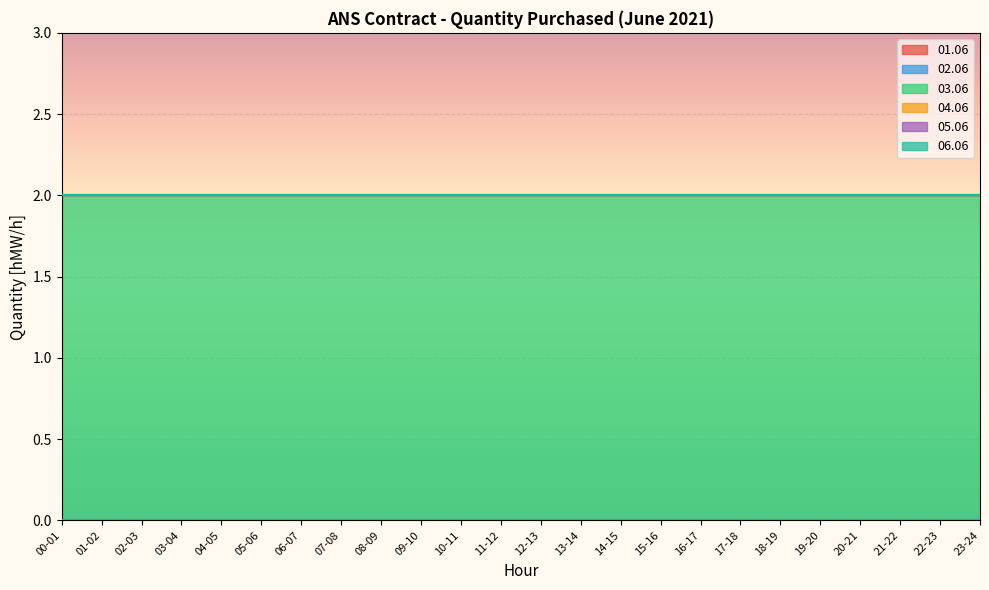

Reading left to right, extract all data points from this chart.

01.06: 0	0	0	0	0	0	0	0	0	0	0	0	0	0	0	0	0	0	0	0	0	0	0	0
02.06: 0	0	0	0	0	0	0	0	0	0	0	0	0	0	0	0	0	0	0	0	0	0	0	0
03.06: 2	2	2	2	2	2	2	2	2	2	2	2	2	2	2	2	2	2	2	2	2	2	2	2
04.06: 0	0	0	0	0	0	0	0	0	0	0	0	0	0	0	0	0	0	0	0	0	0	0	0
05.06: 0	0	0	0	0	0	0	0	0	0	0	0	0	0	0	0	0	0	0	0	0	0	0	0
06.06: 0	0	0	0	0	0	0	0	0	0	0	0	0	0	0	0	0	0	0	0	0	0	0	0